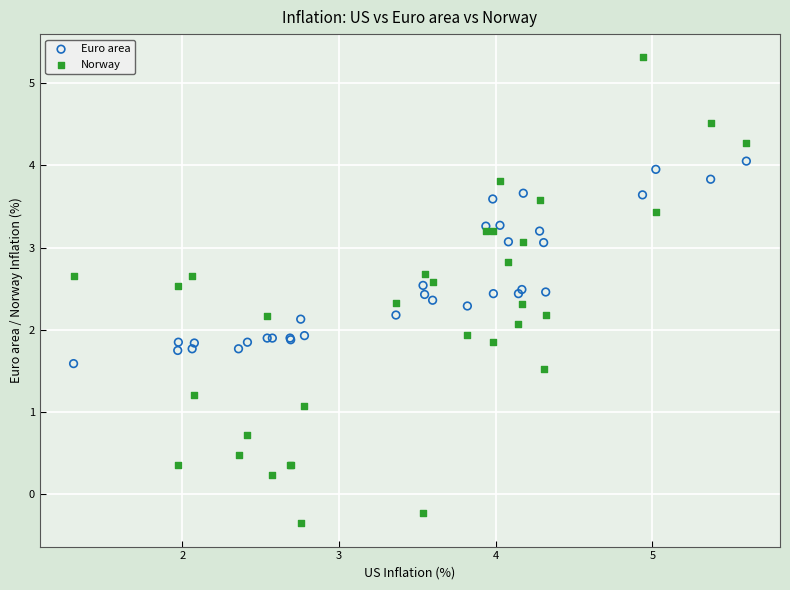

What are all the series names shown in the legend?

Euro area, Norway